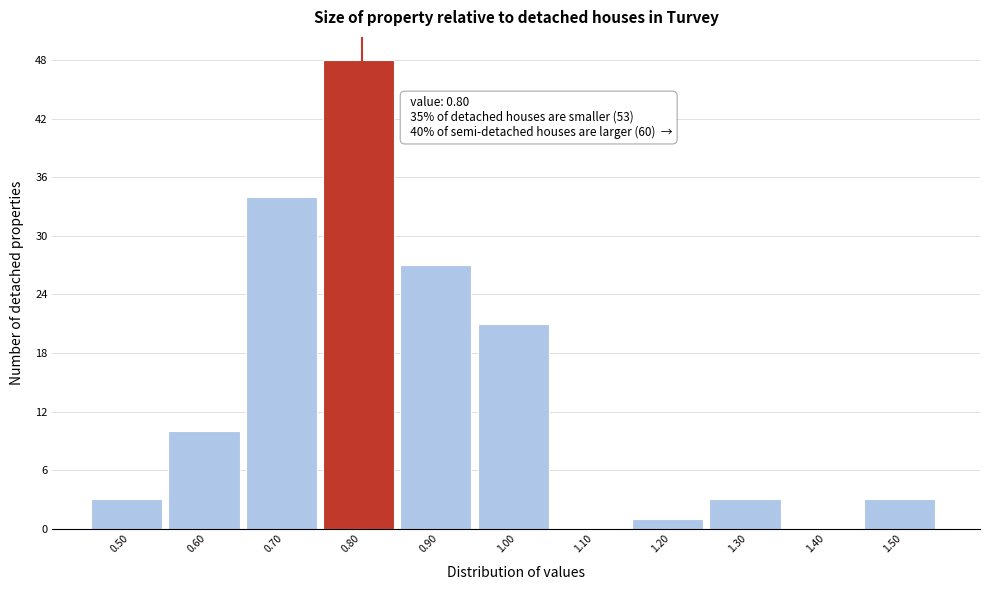

Which range on the x-axis has the tallest bar?

0.75 to 0.85